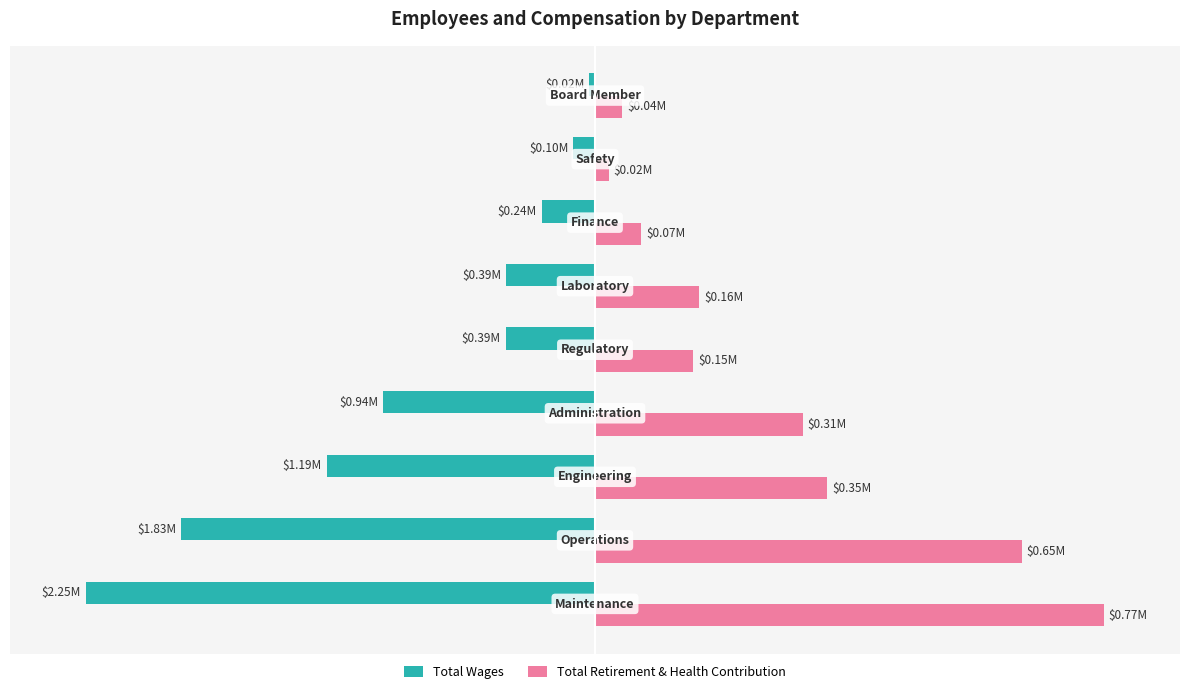

What are all the series names shown in the legend?

Total Wages, Total Retirement & Health Contribution